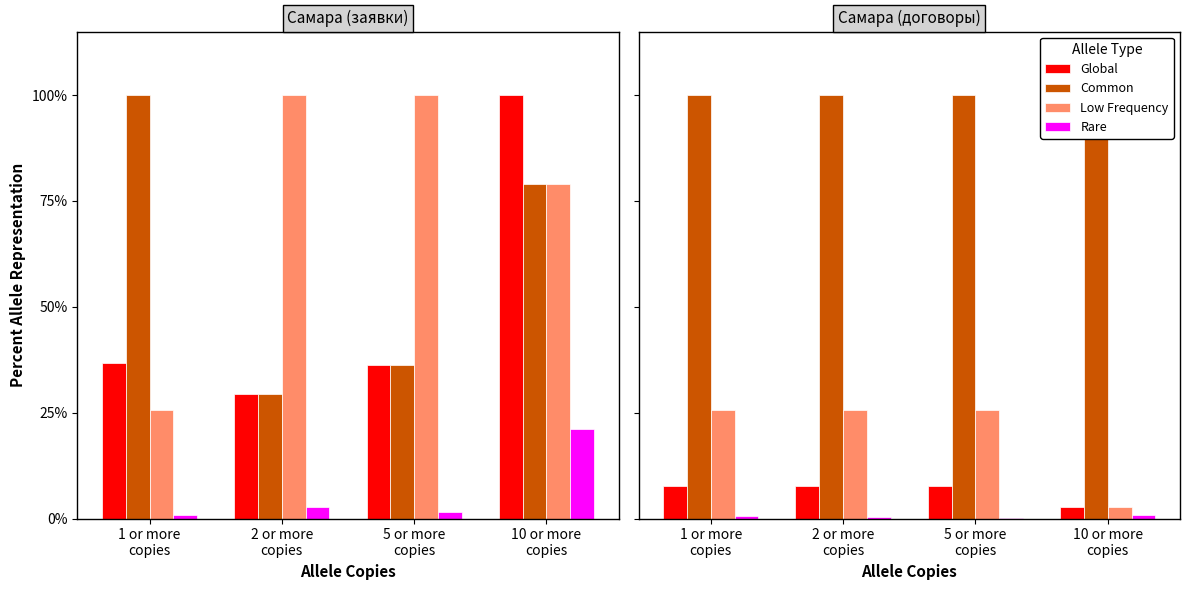

Which series has the largest total across all categories?

Common